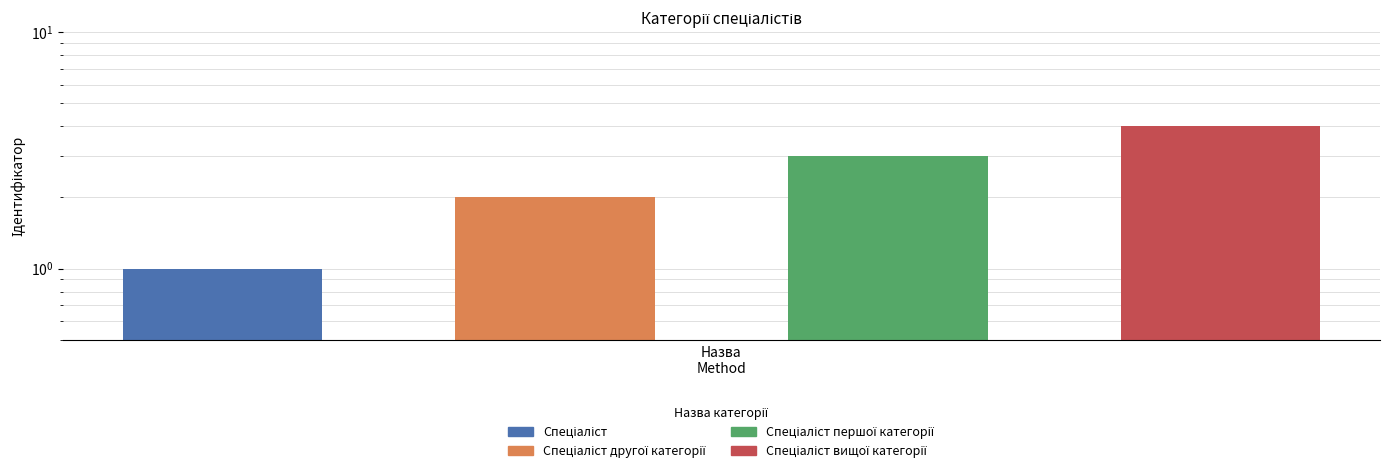

Rank the categories by value from lowest to highest.

0, 1, 2, 3